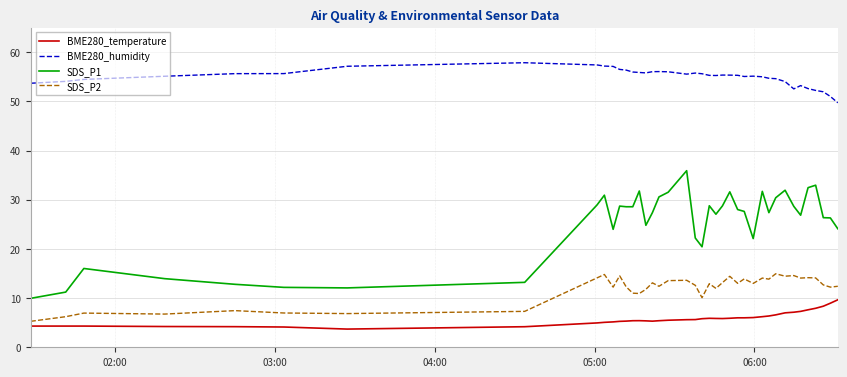

True or false: BME280_humidity and BME280_temperature cross at least once.

False